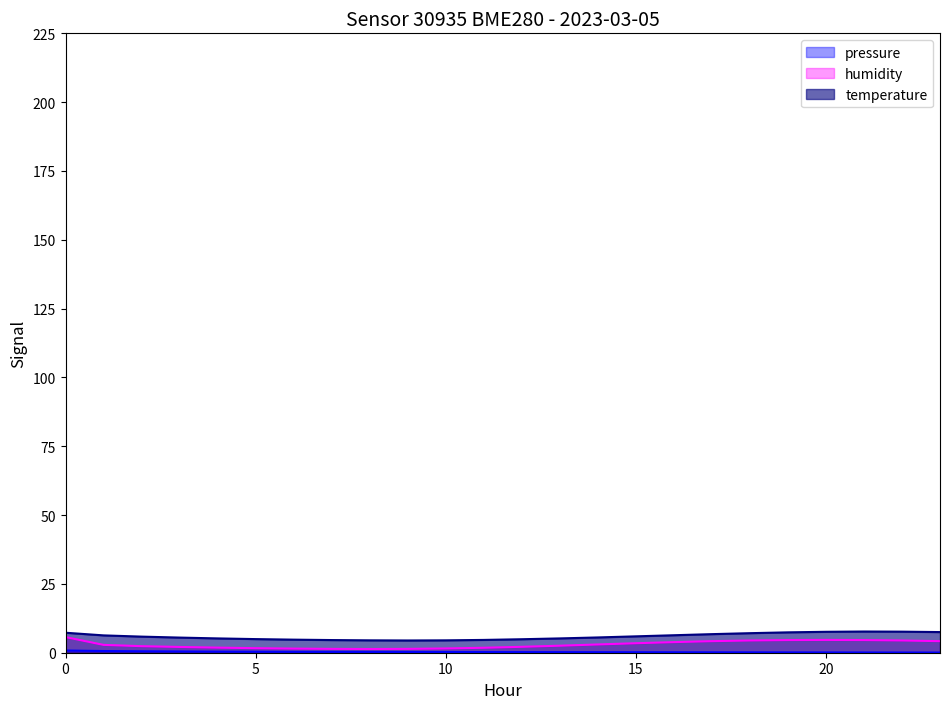

Where is the first local maximum for temperature?

21:00